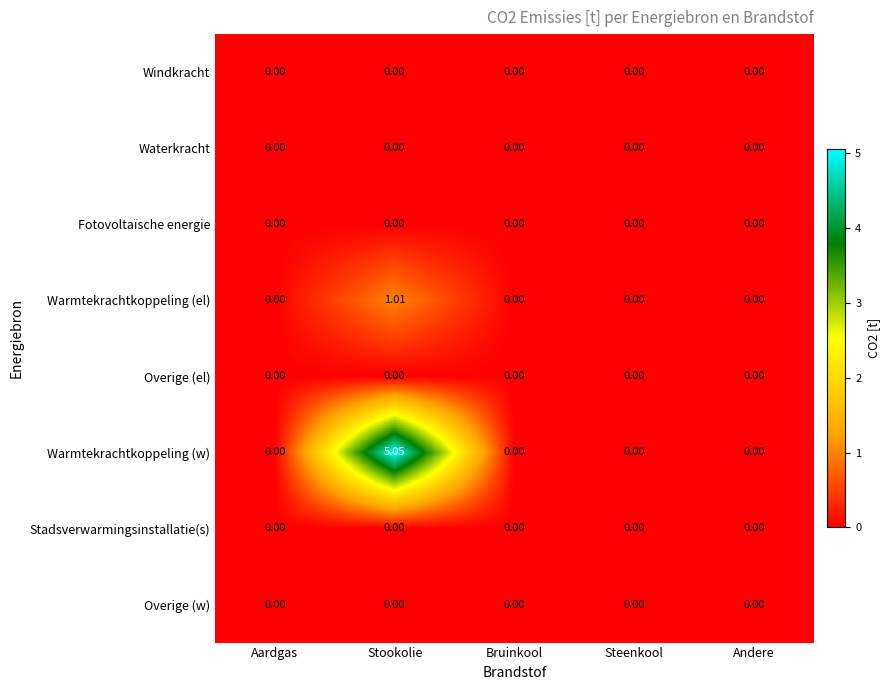

Which series has the largest range (max minus min)?

Warmtekrachtkoppeling (w)